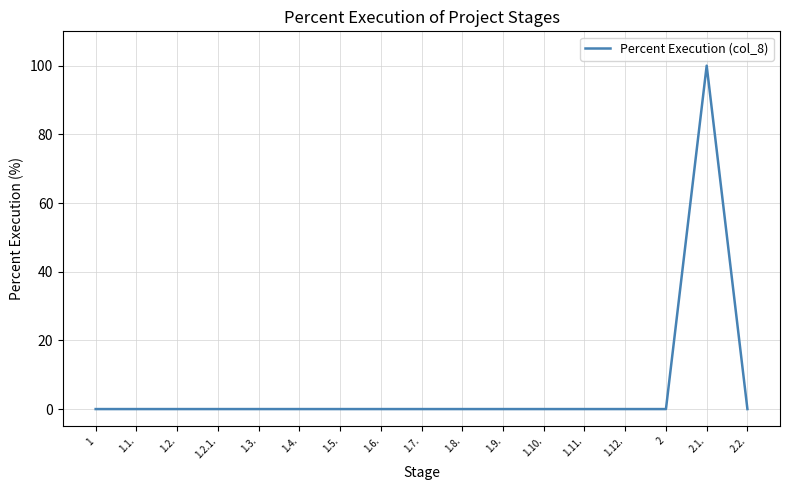

What is the greatest value displayed?

100